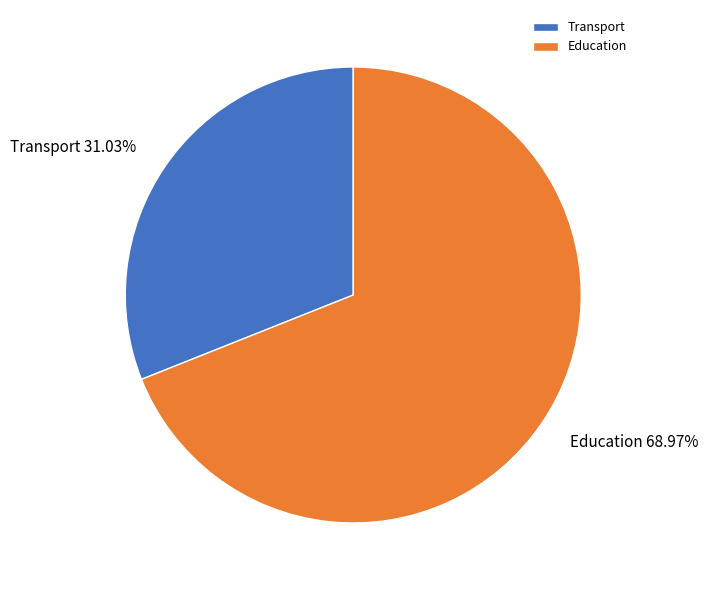

Which category accounts for the majority?

Education